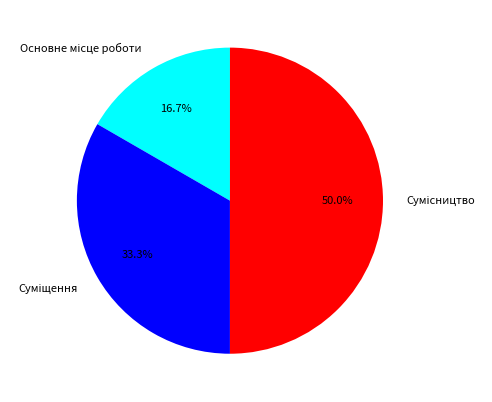

The Суміщення slice represents 28% of the pie. True or false?

False